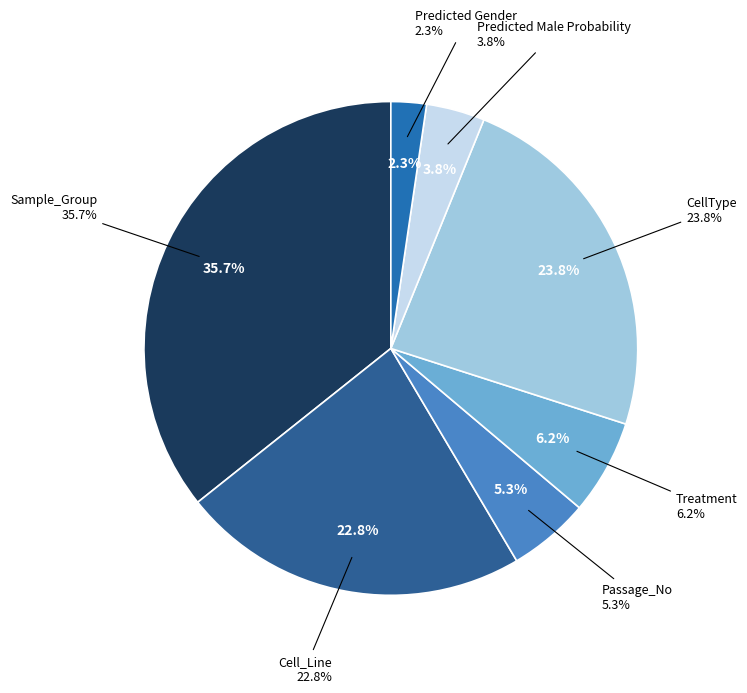

True or false: Predicted Gender accounts for 2% of the total.

True